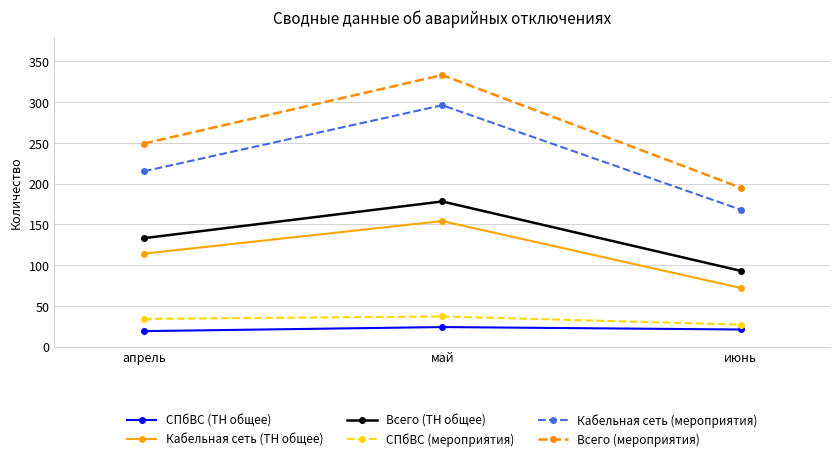

What is the sum of the СПбВС (мероприятия) values at апрель and май?

71